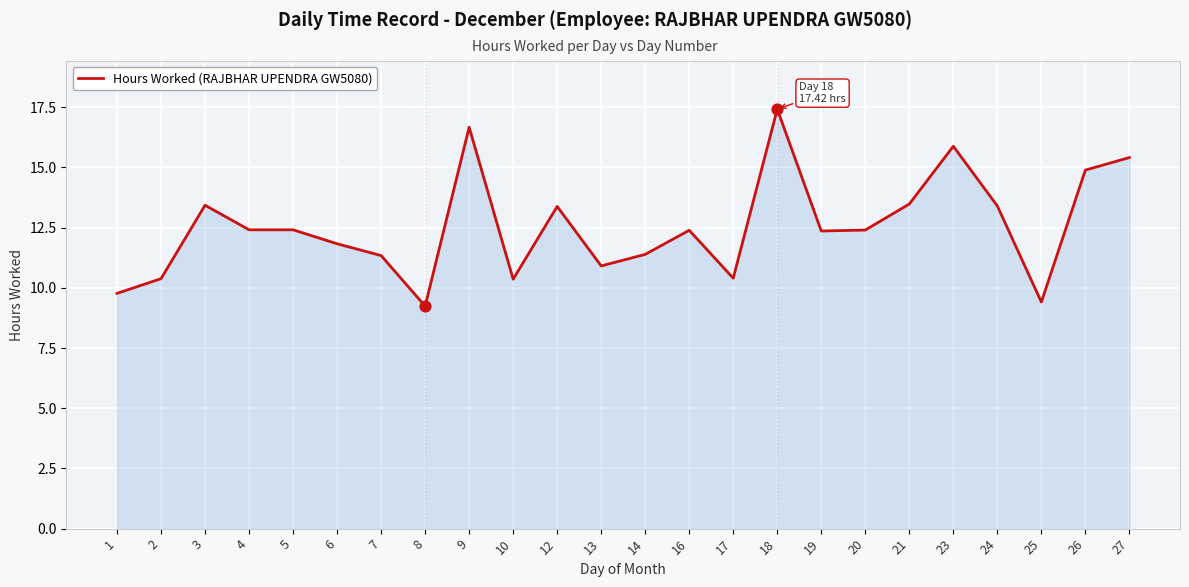

Between 8 and 14, which is larger?

14